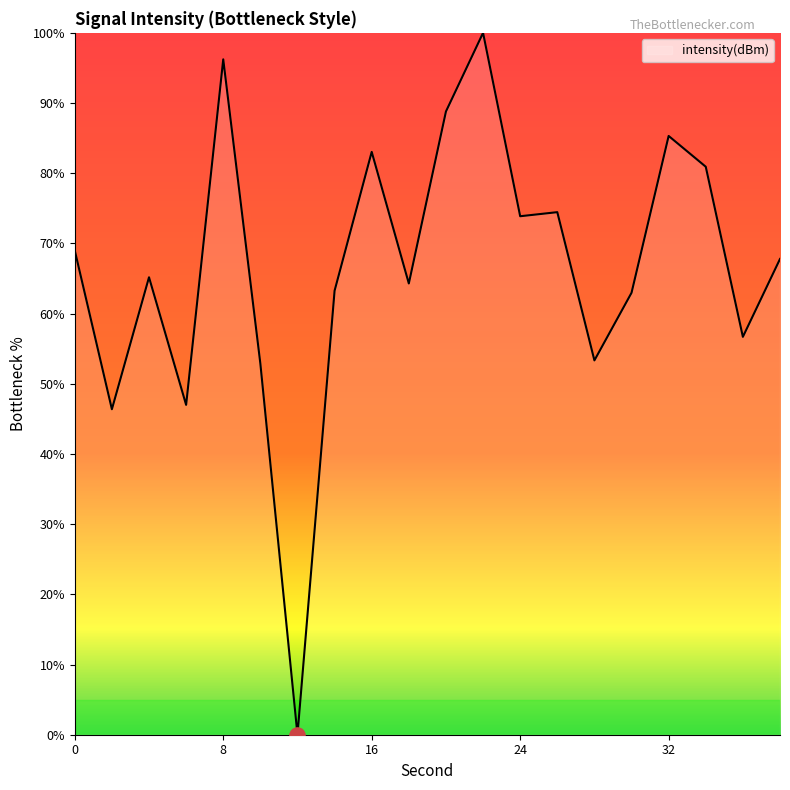

What is the maximum value shown in the chart?

100.0